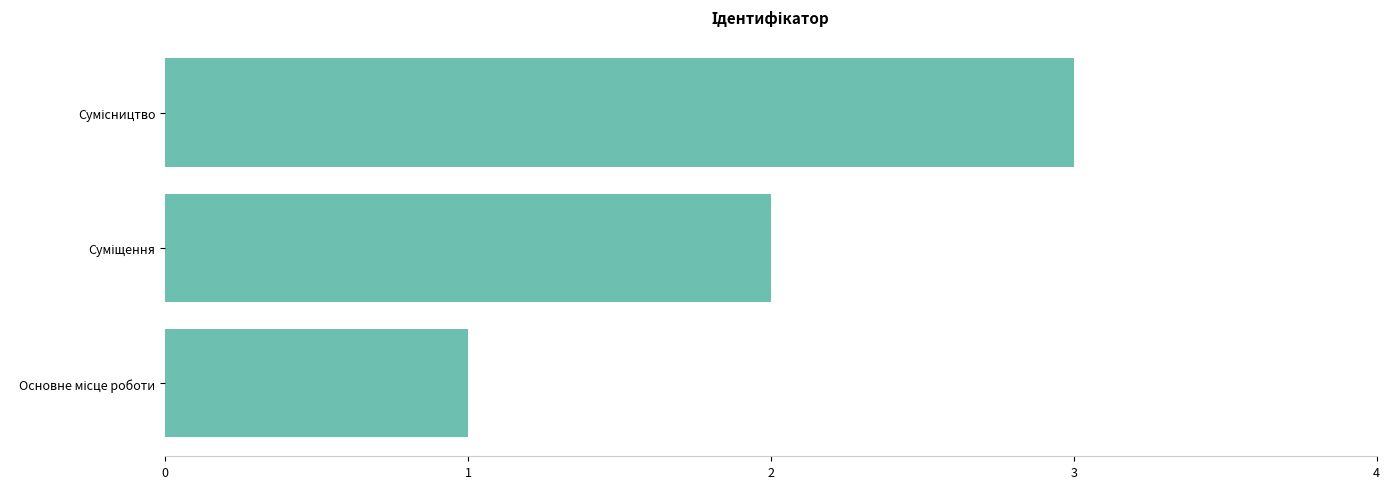

What is the greatest value displayed?

3